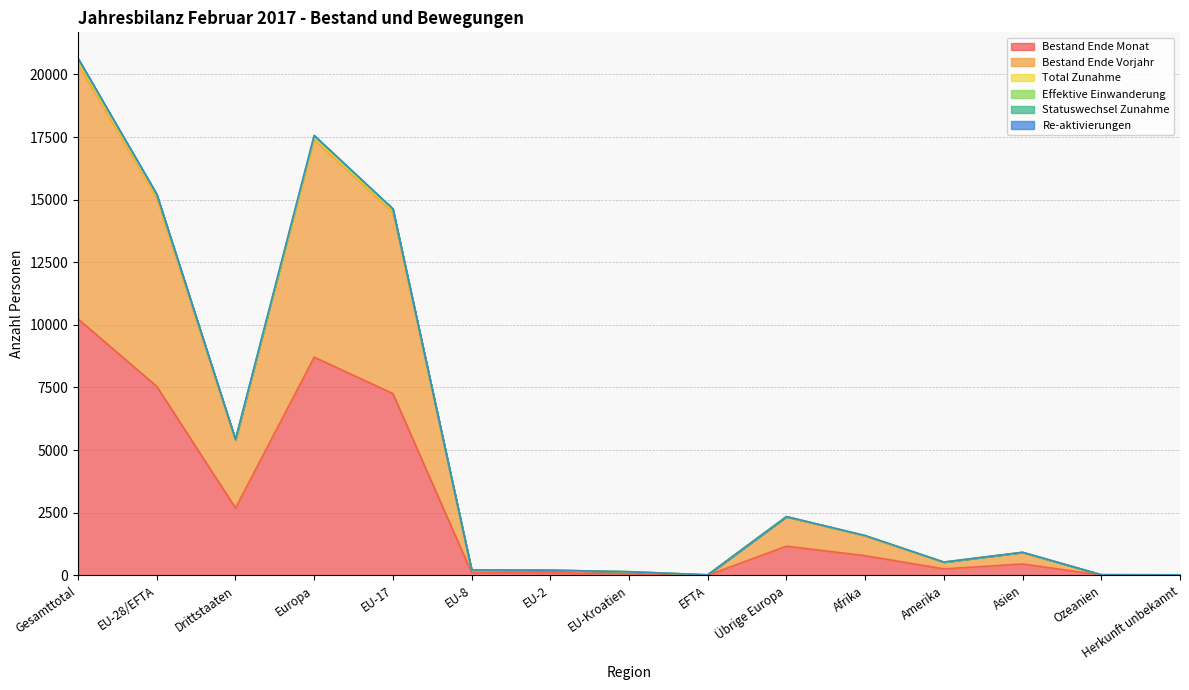

At which category does Total Zunahme reach its first local peak?

Europa